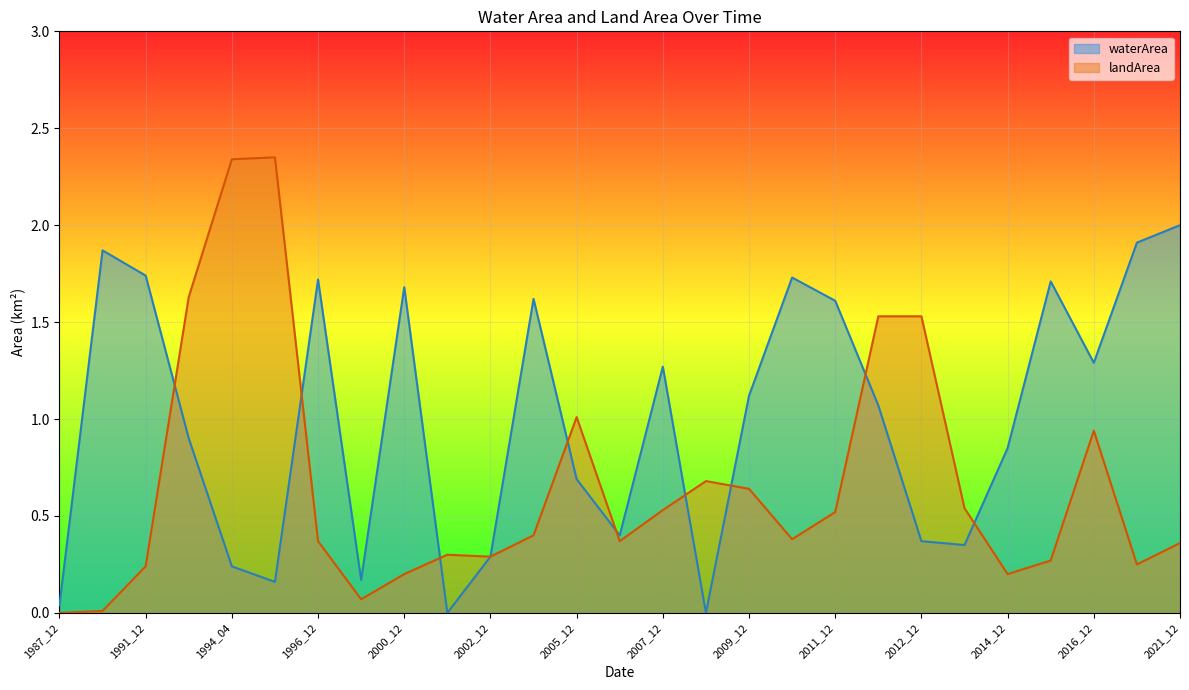

What is the greatest value displayed?

2.4